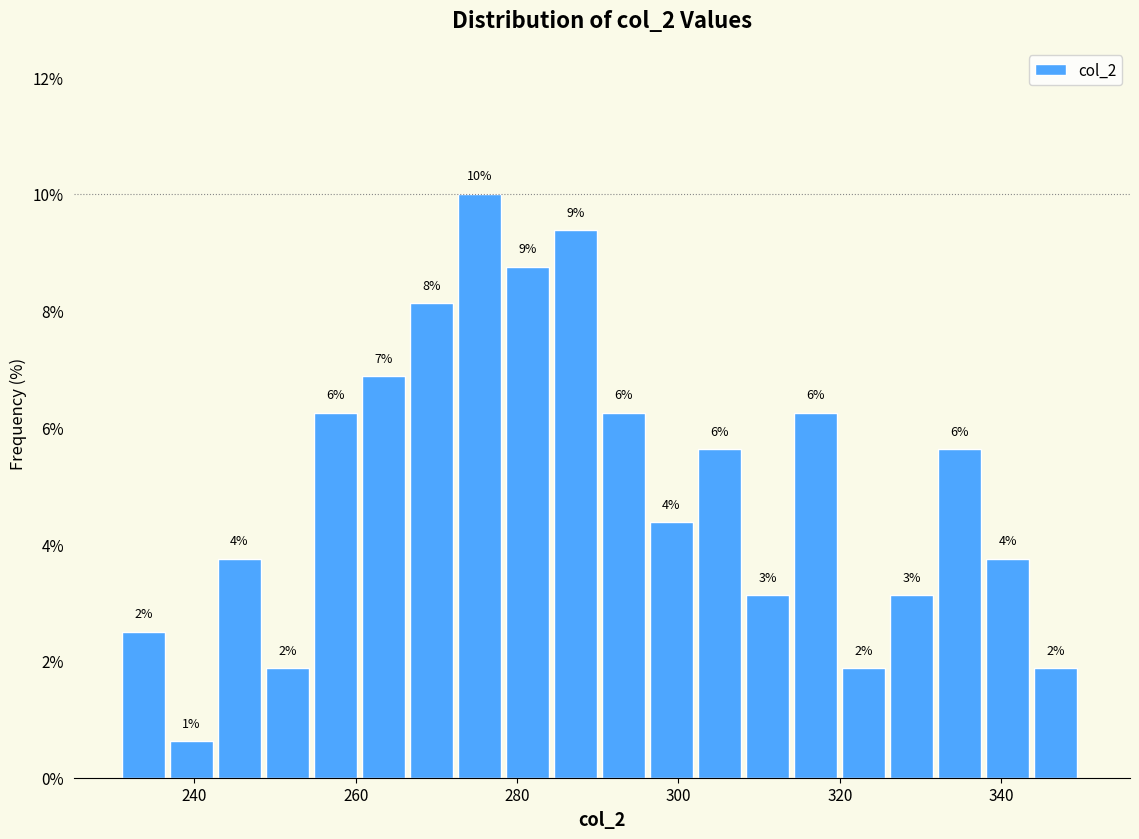

Read against the x-axis, roughly where is the centre of the tallest bar?

276